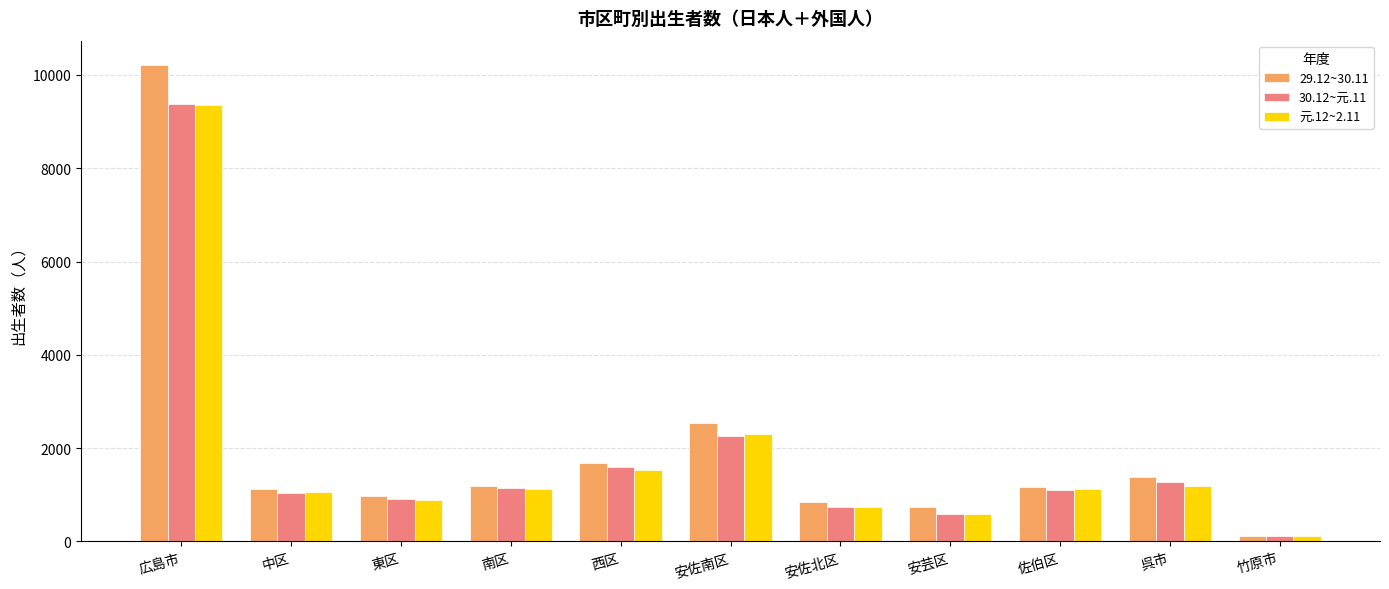

What are all the series names shown in the legend?

29.12~30.11, 30.12~元.11, 元.12~2.11